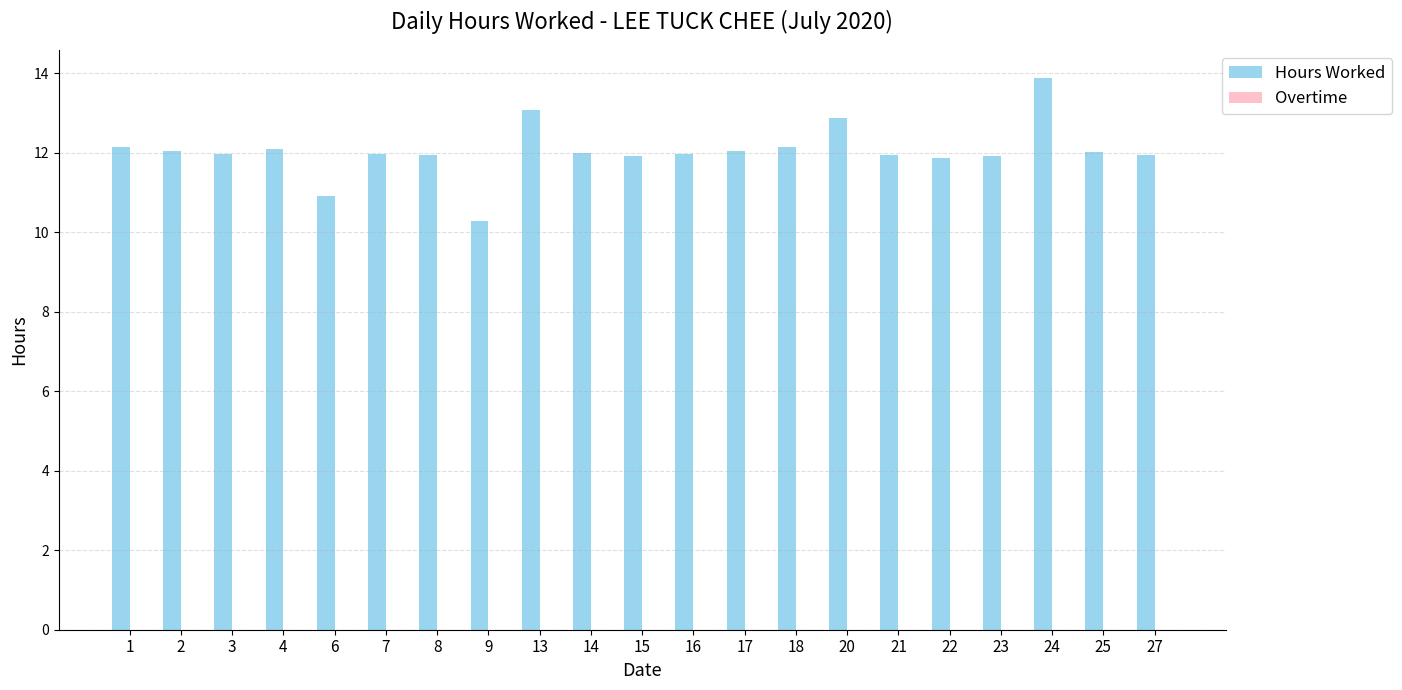

What is the change in value from 9 to 16?

+1.7